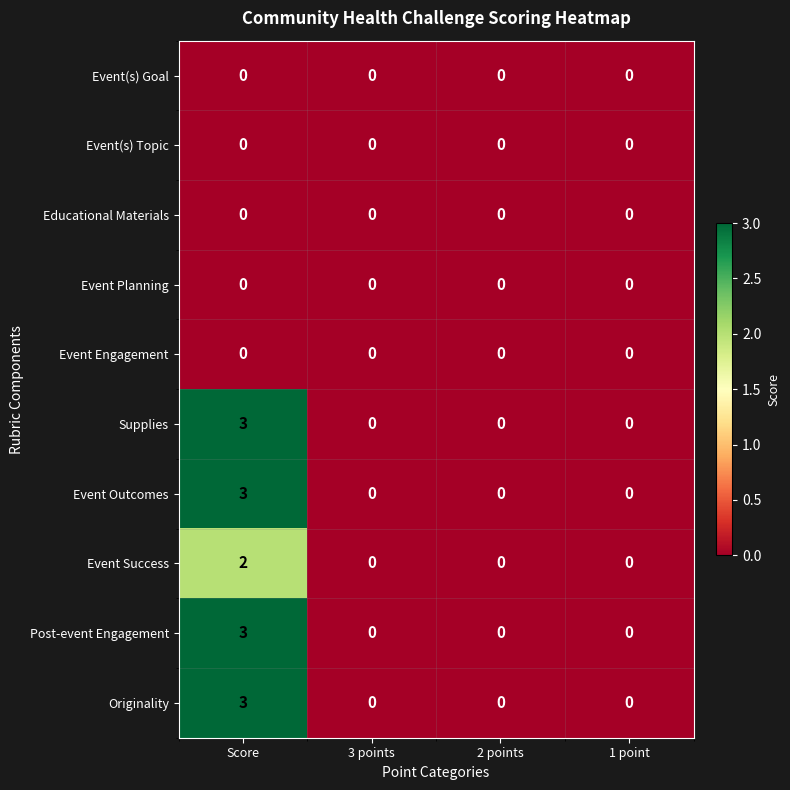

What is the total value across all series at Score?

14